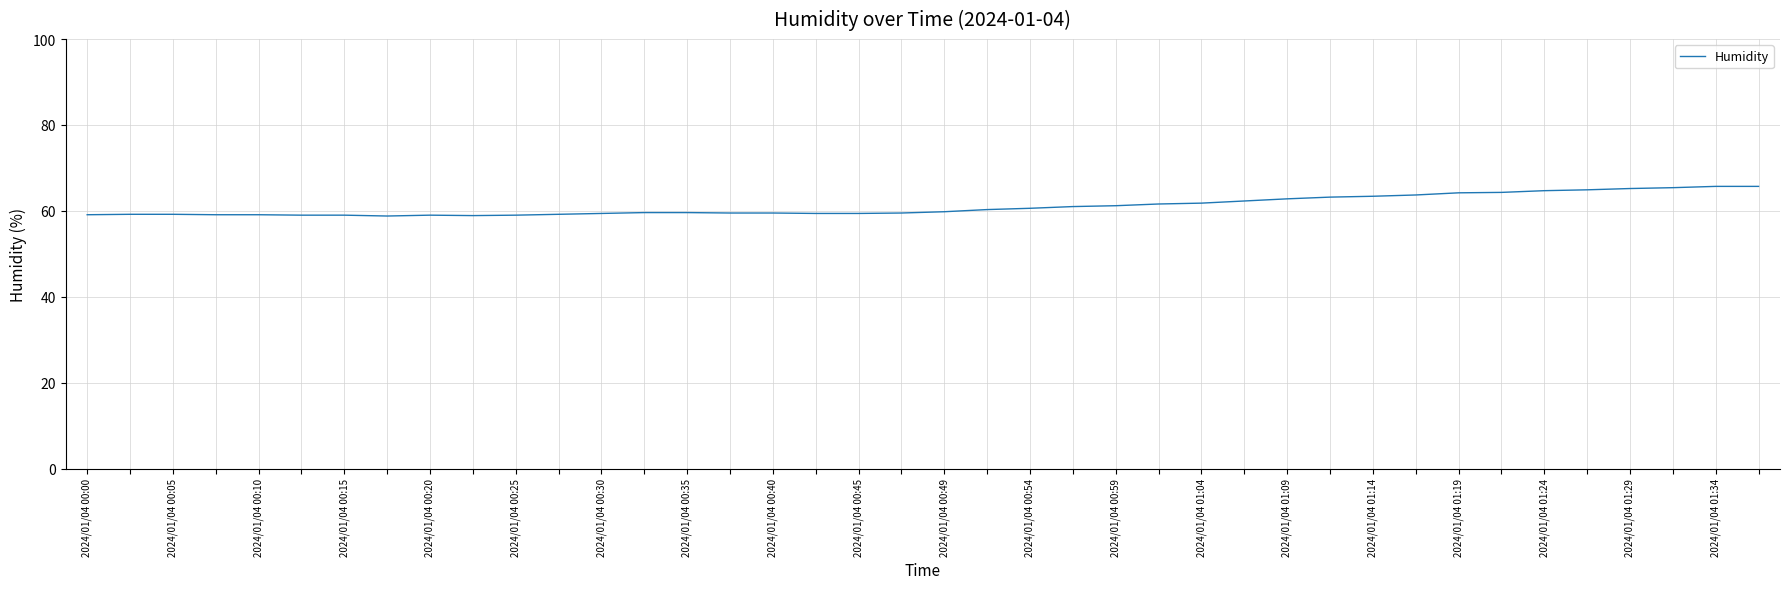

What is the difference between the maximum and minimum values?

6.9